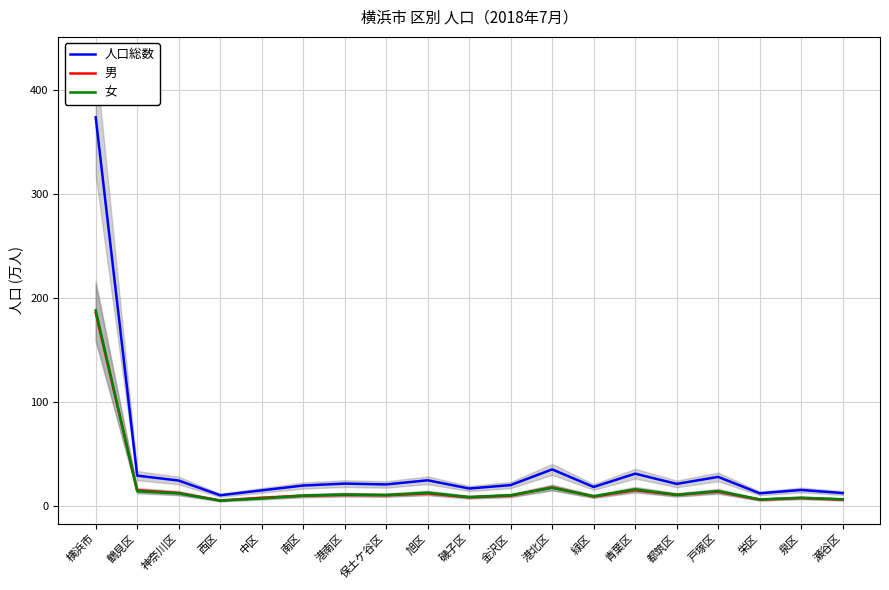

What value does the 男 series have at 青葉区?

15.1